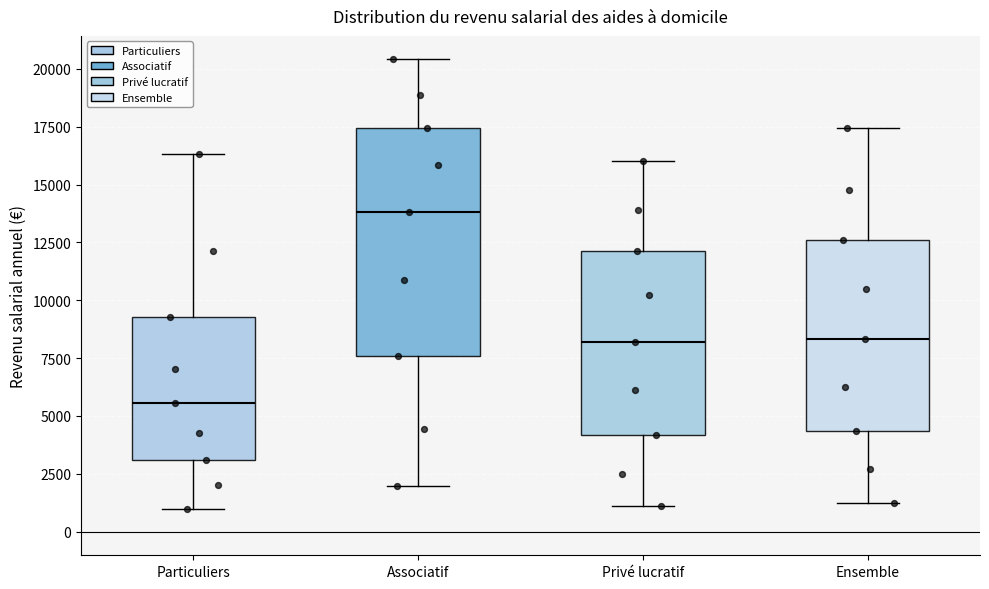

Which box has the highest median line?

Associatif